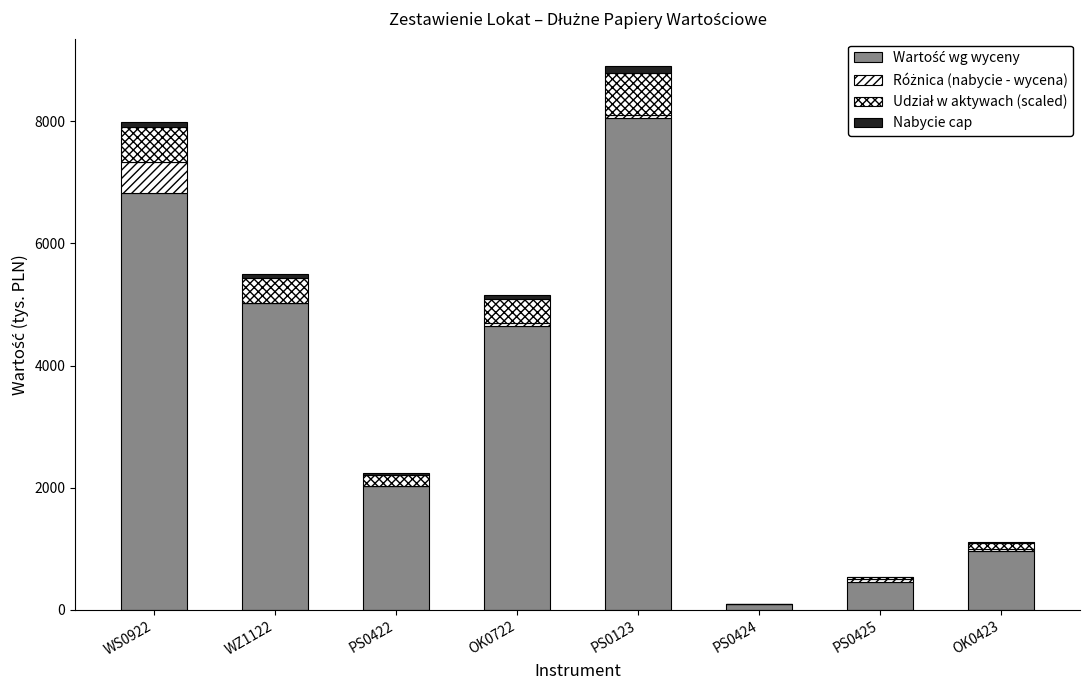

At which label is Różnica (nabycie - wycena) closest to 252?

PS0425